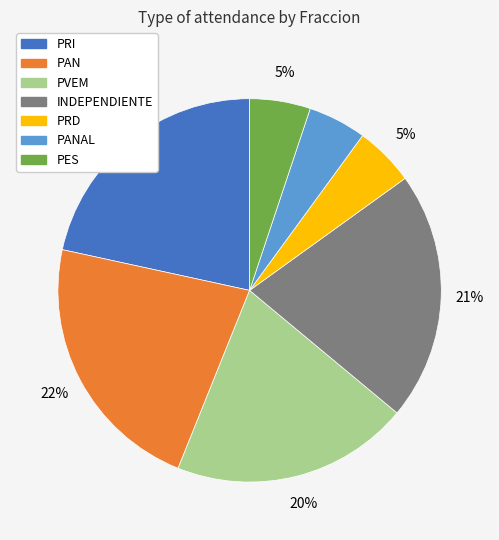

Count the number of slices in the pie.

7